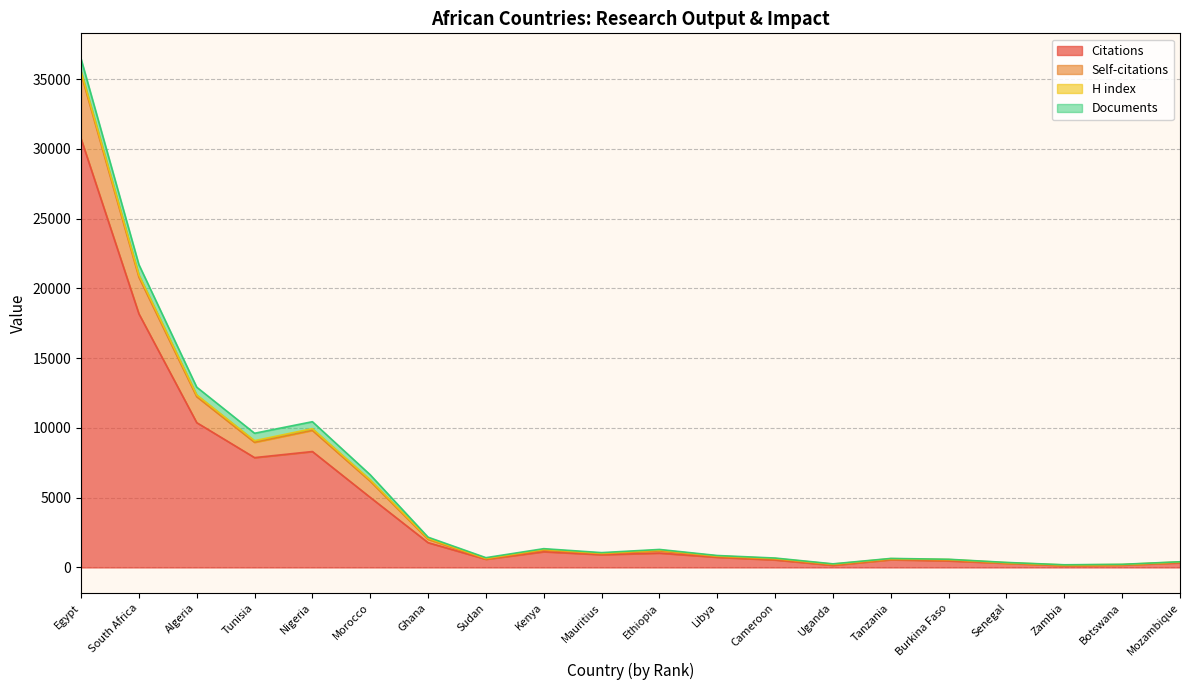

True or false: Citations has a value of 5021 at Morocco.

True